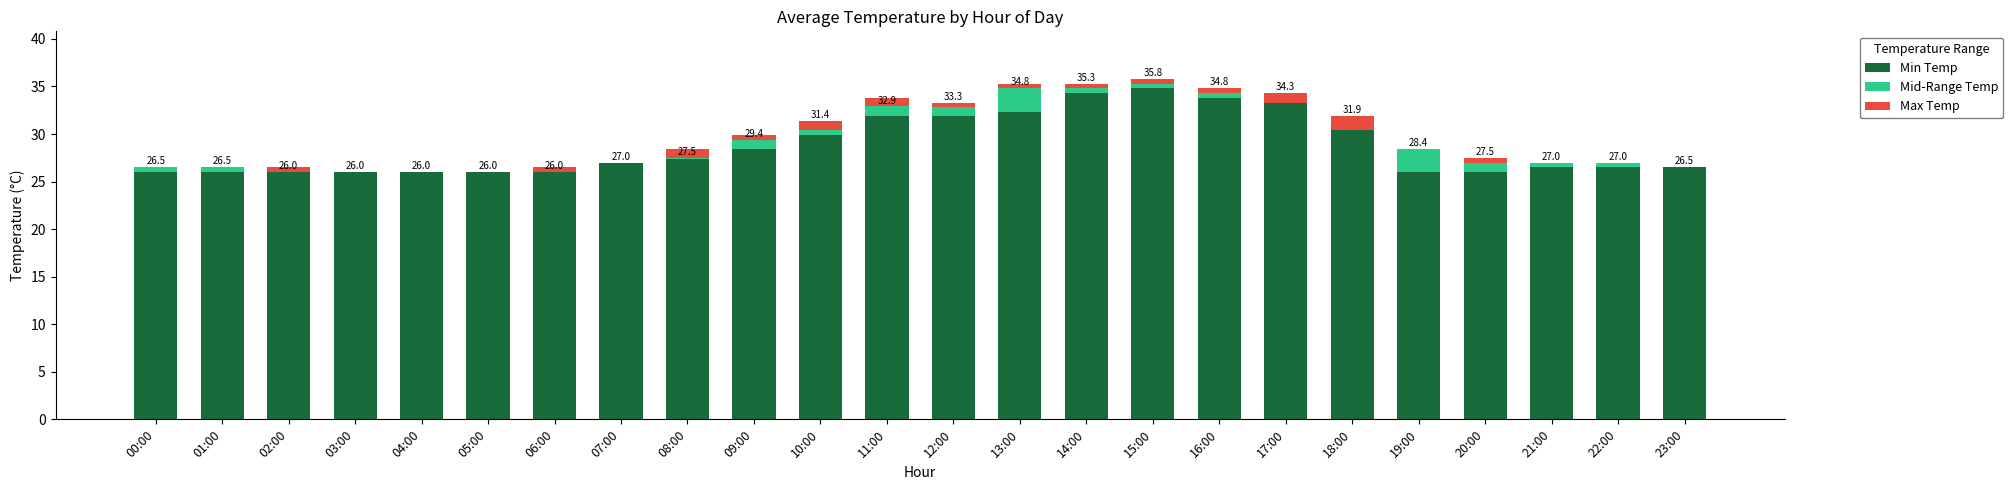

What is the highest value of the Max Temp series?

1.5